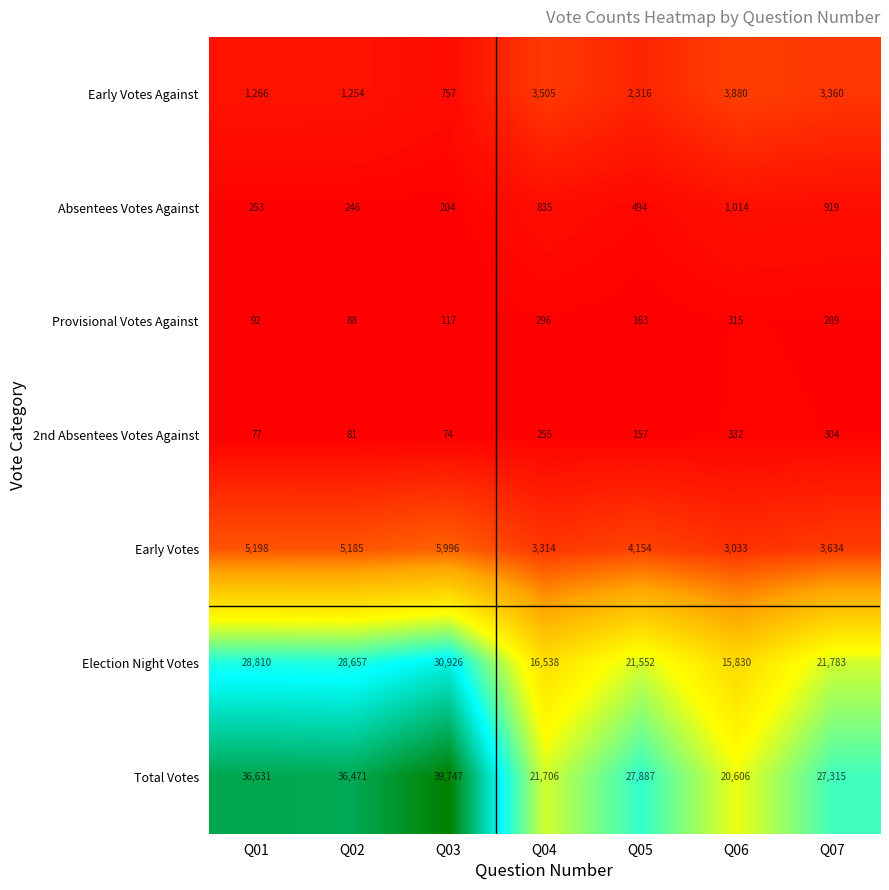

At which category is the sum across all series the highest?

Q03